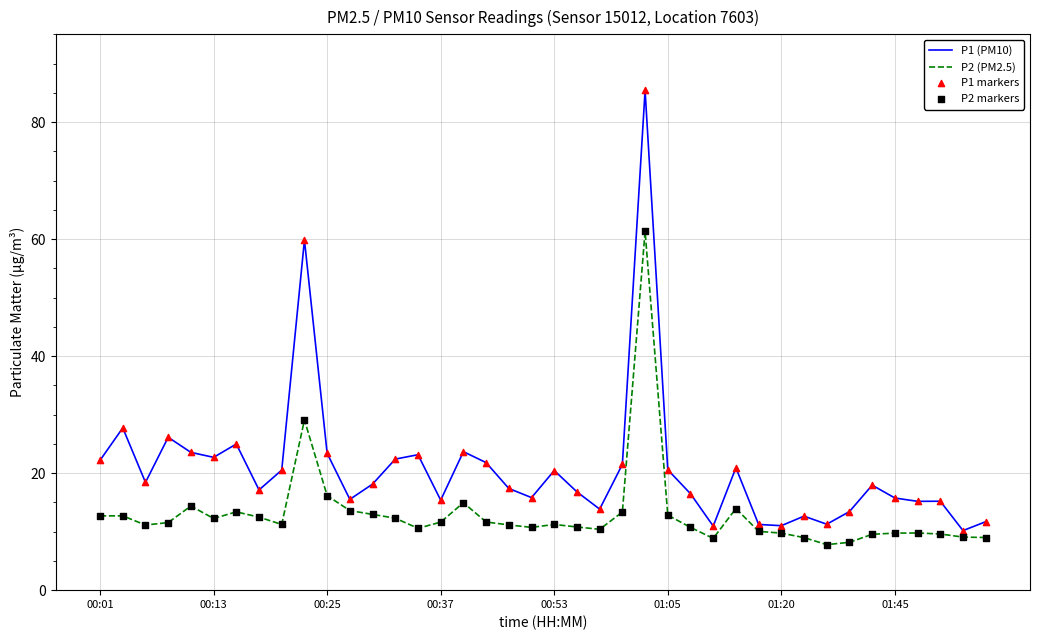

Which series has the largest total across all categories?

P1 (PM10)